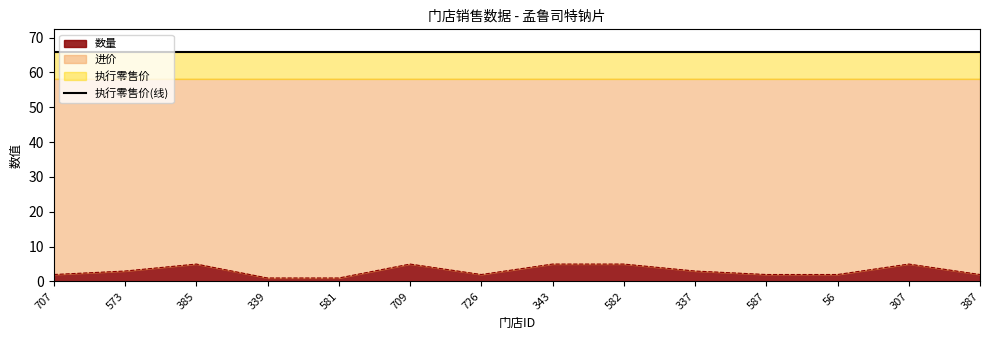

What is the highest value of the 执行零售价(线) series?

65.8